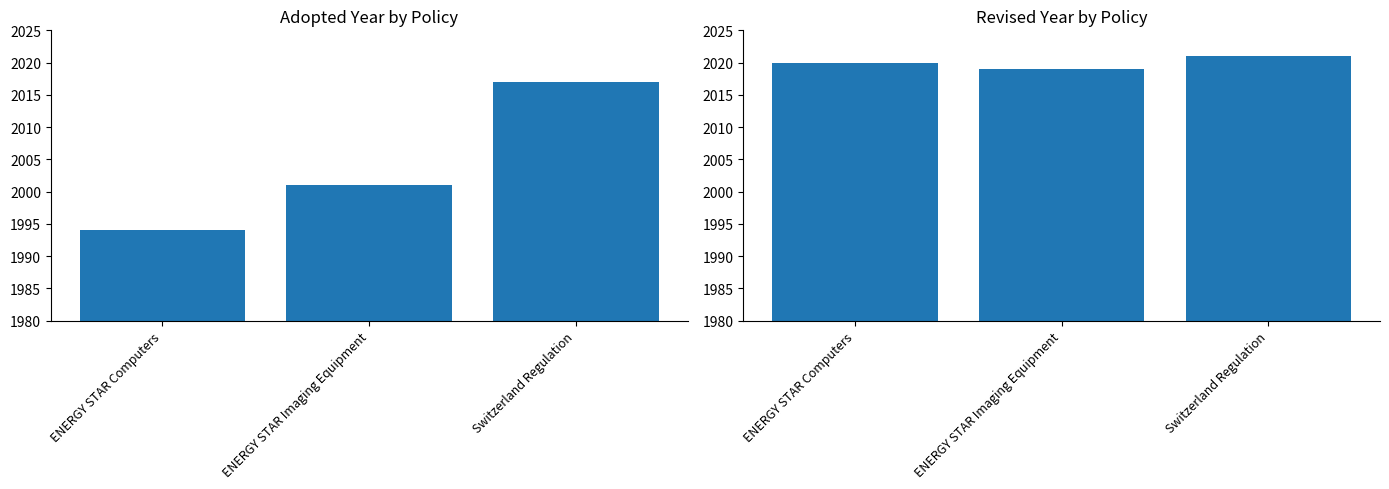

What is the total value across all series at ENERGY STAR Computers?

4014